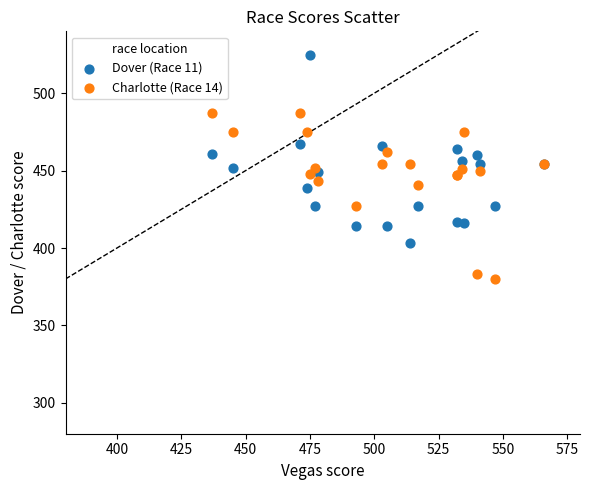

Which series contains the highest Y value?

Dover (Race 11)